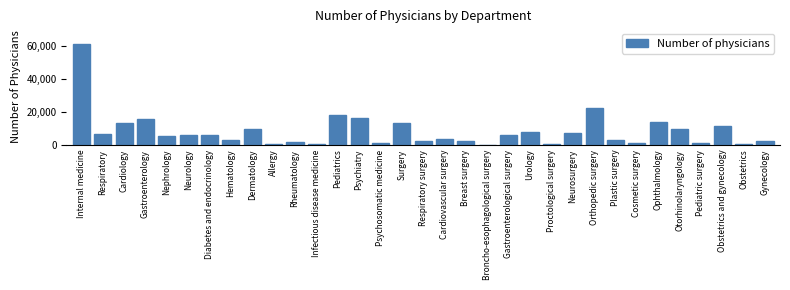

What is the sum of all values?

270478